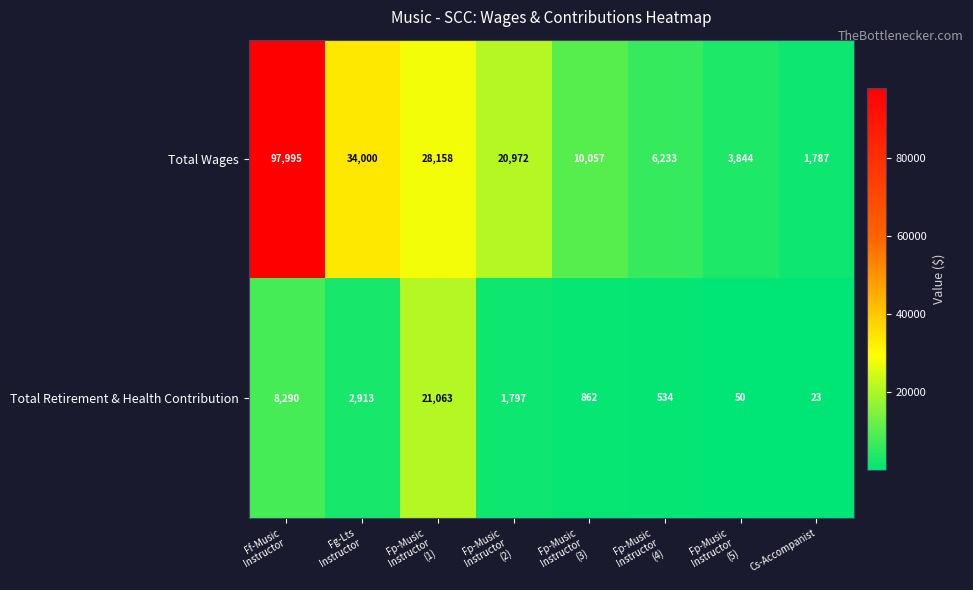

The Total Wages series shows 662 at Cs-Accompanist. True or false?

False